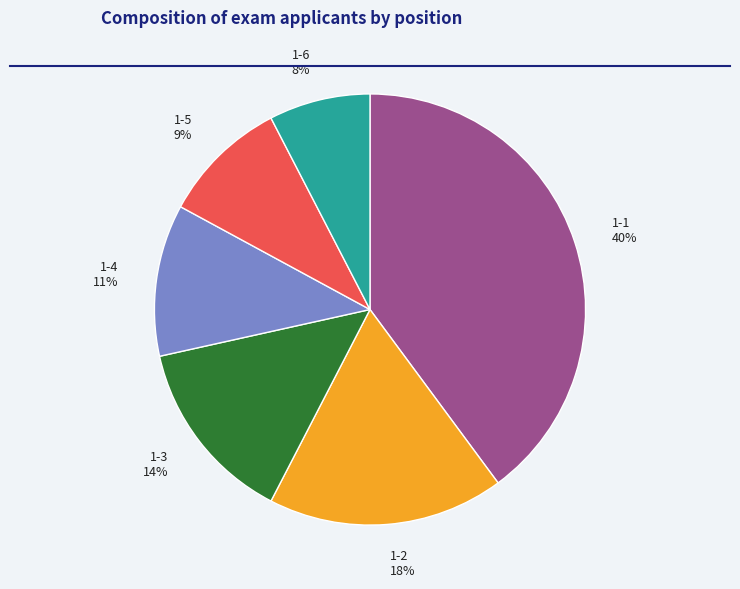

To the nearest percent, what is the average slice percentage?

17%